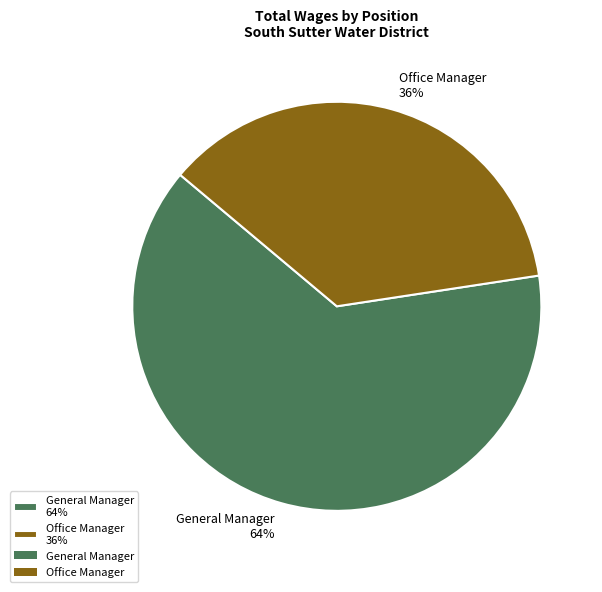

Is Office Manager the majority of the pie?

No